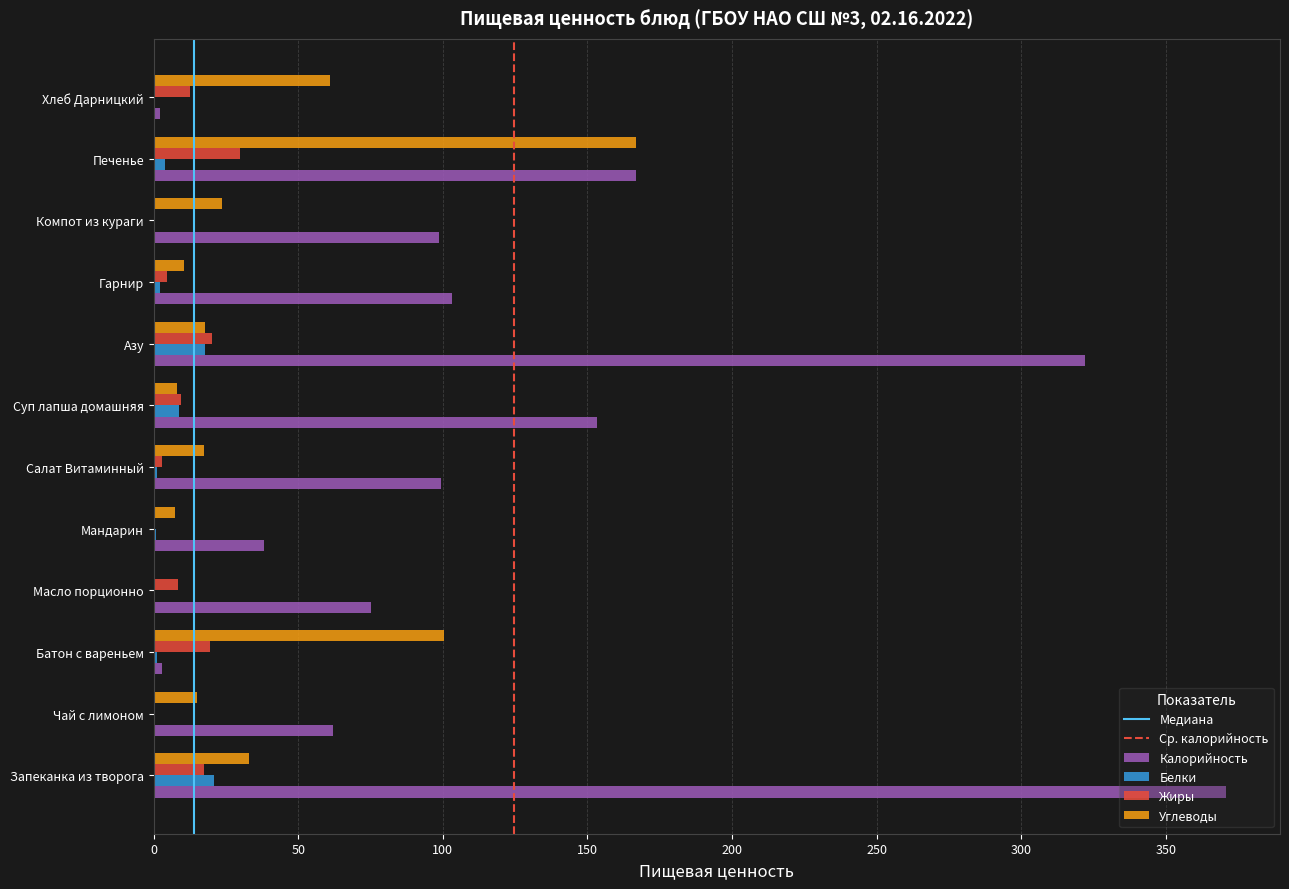

At which category is the sum across all series the highest?

Запеканка из творога